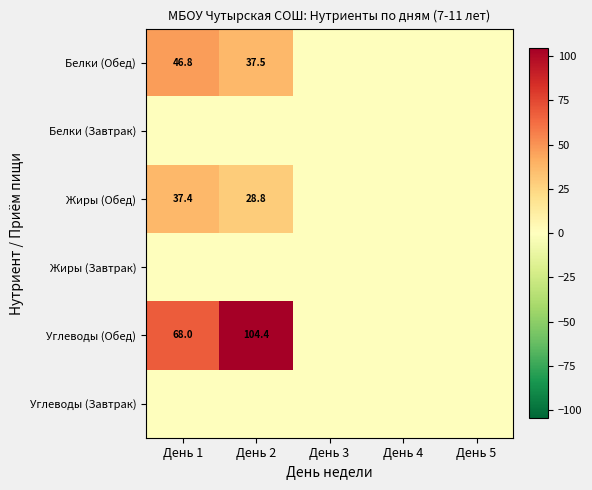

True or false: Углеводы (Обед) has a value of 17.8 at День 1.

False